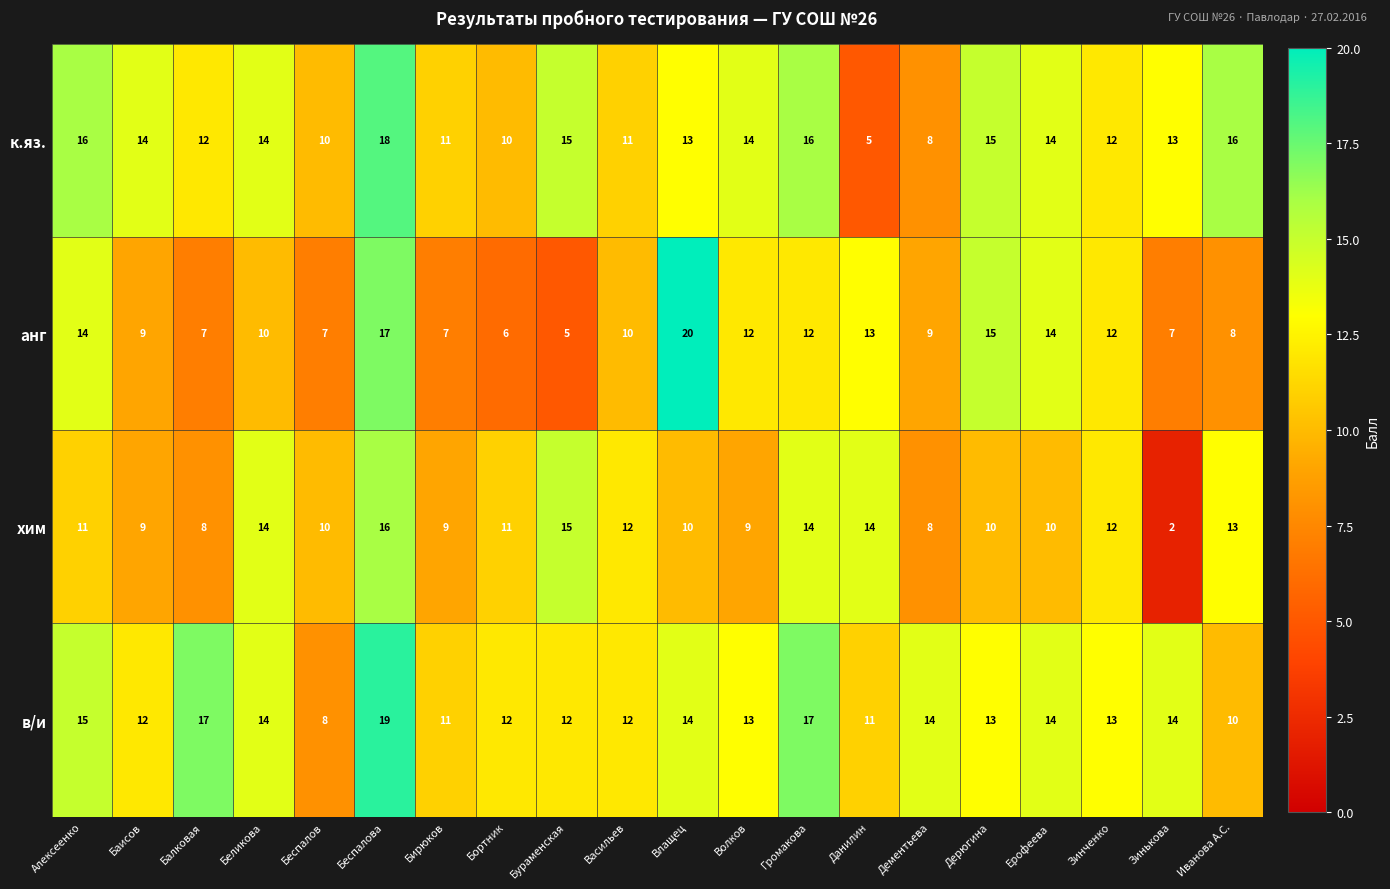

How many data points does each series have?

20